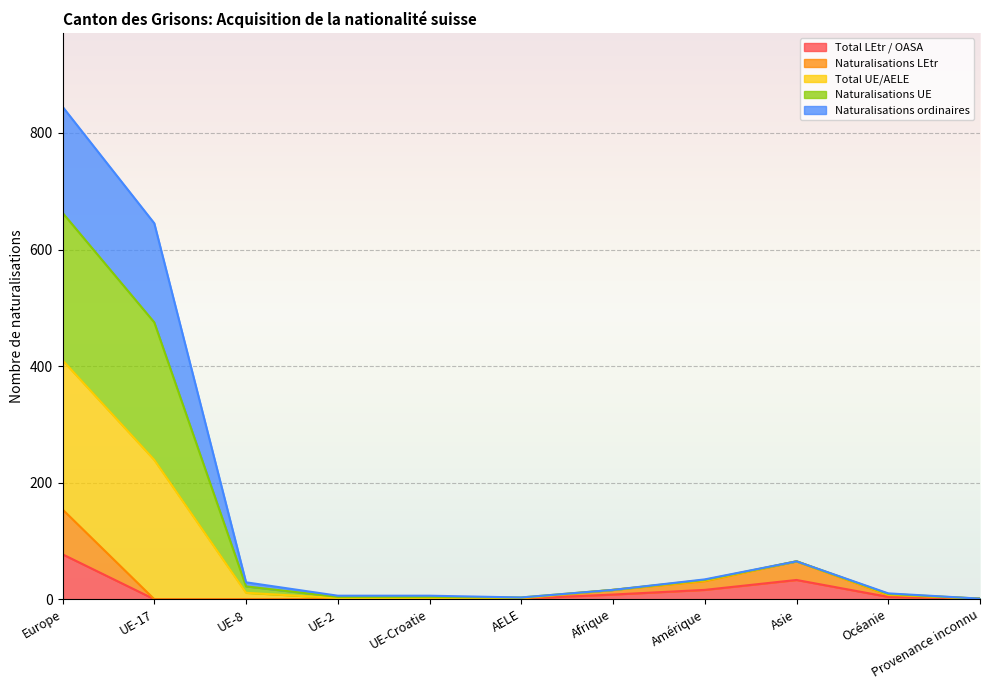

The value of Naturalisations LEtr at UE-2 is -82. True or false?

False